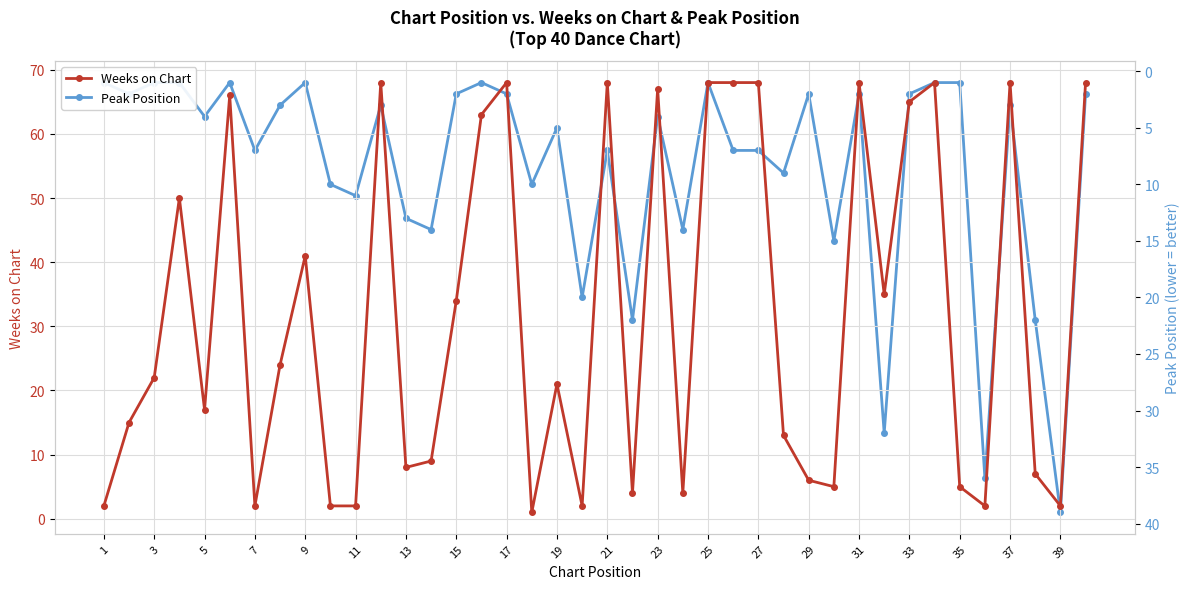

Which series has the widest spread of values?

Weeks on Chart